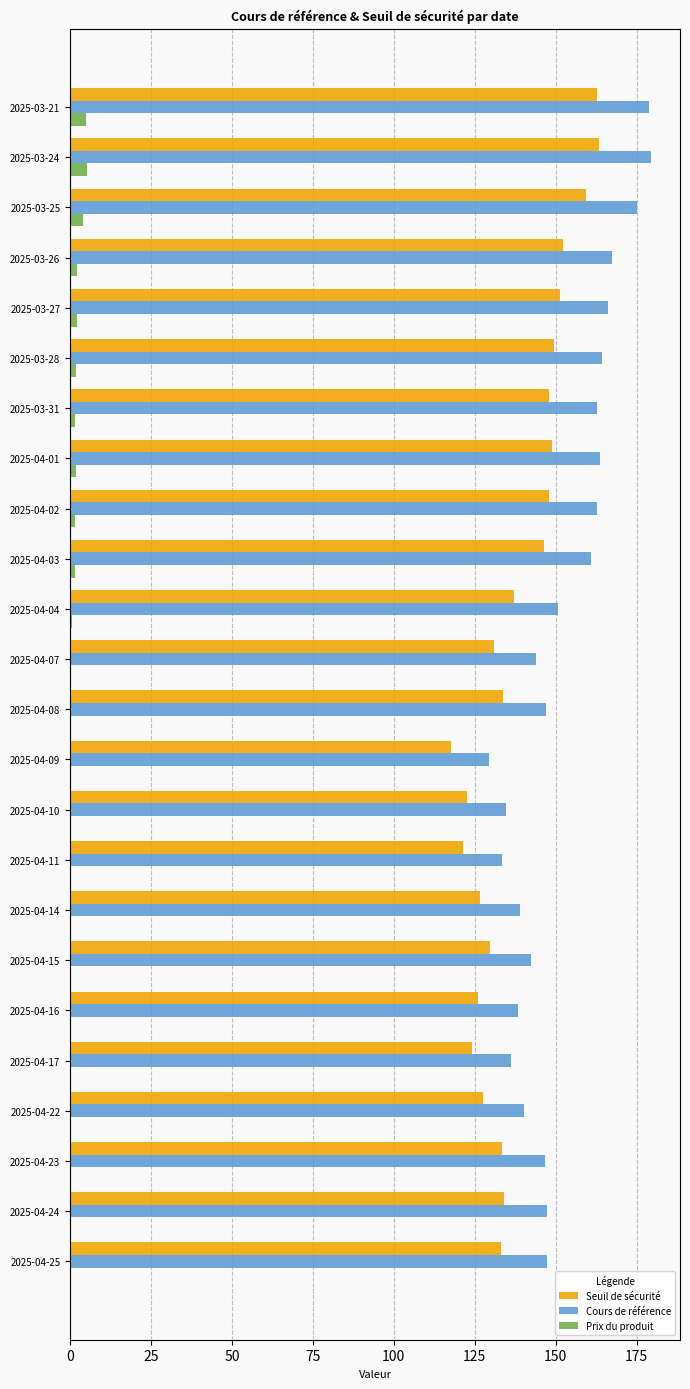

Which series has the largest range (max minus min)?

Cours de référence